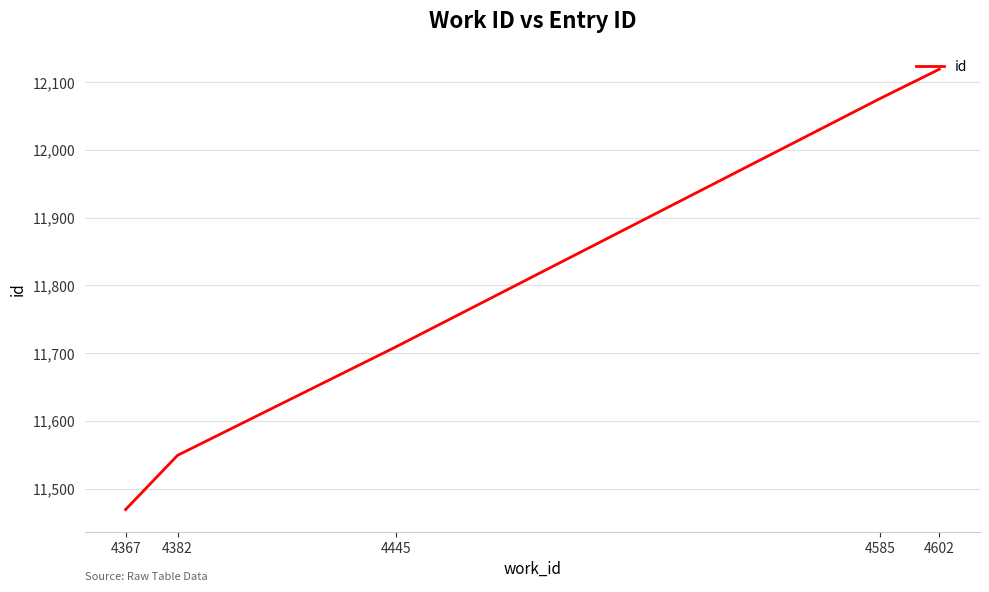

True or false: the data shows 11469 at 4367.

True